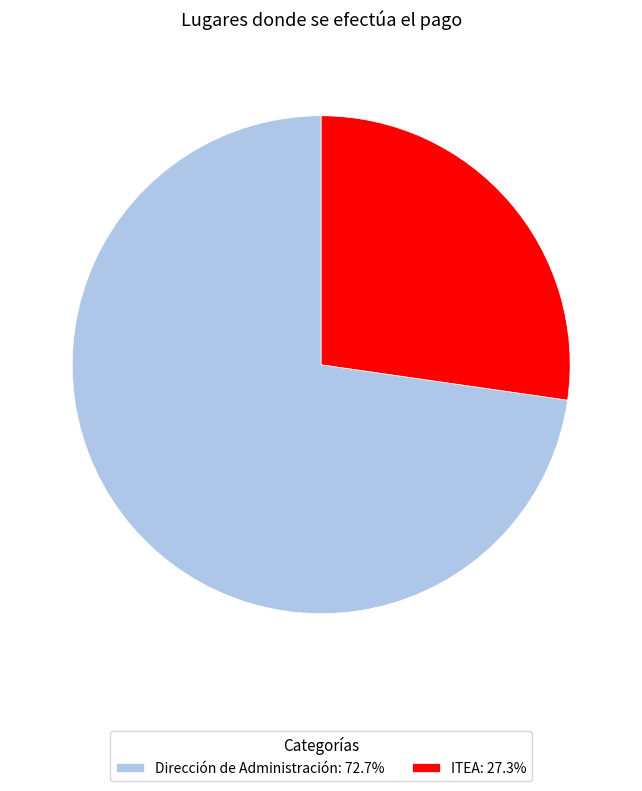

How many slices are in this pie chart?

2